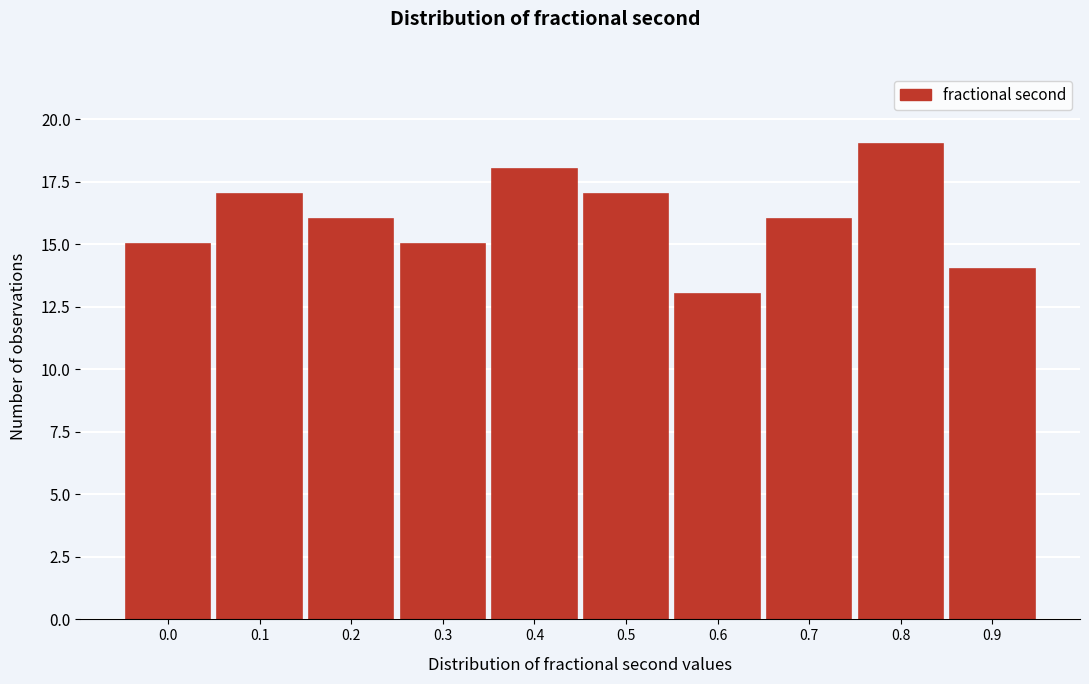

Reading left to right, extract all data points from this chart.

0.0=15	0.1=17	0.2=16	0.3=15	0.4=18	0.5=17	0.6=13	0.7=16	0.8=19	0.9=14